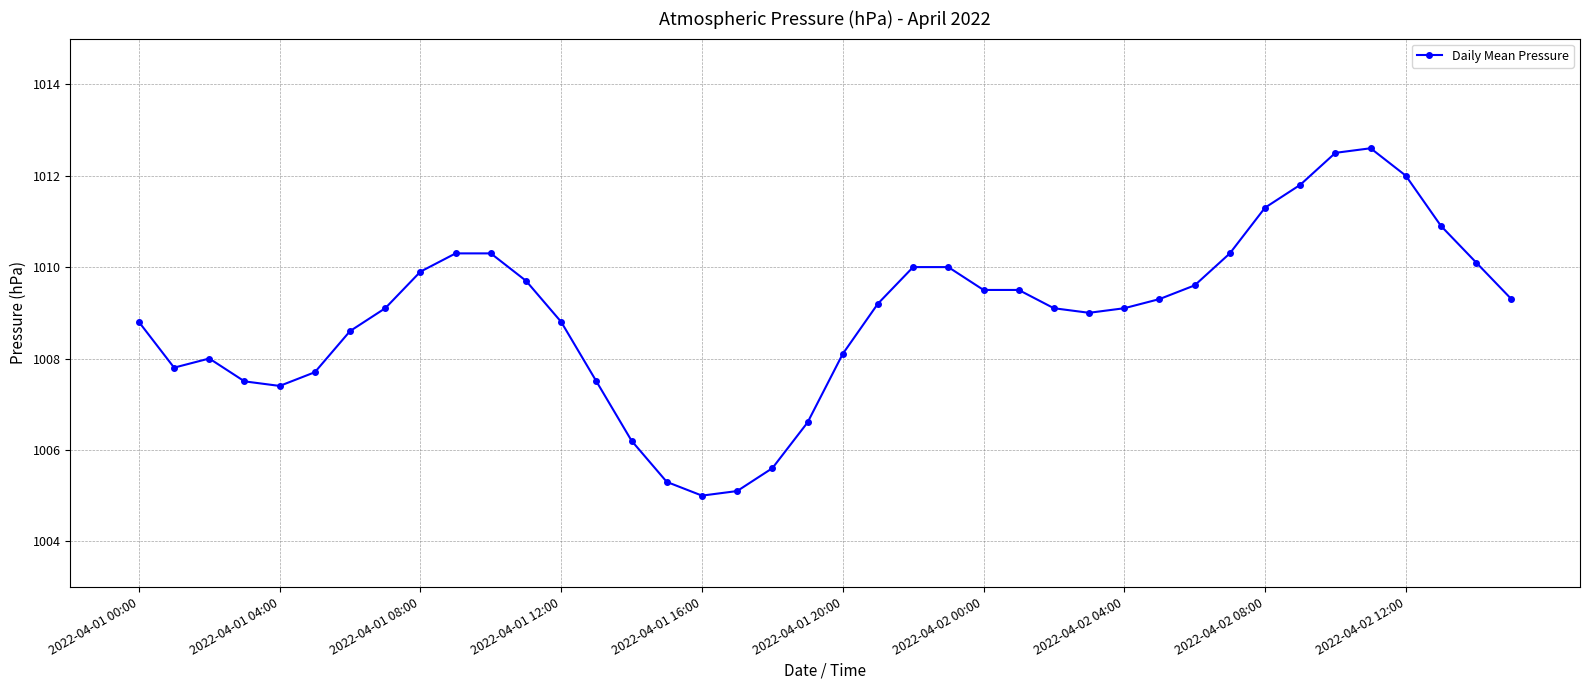

How many lines are shown in the chart?

1